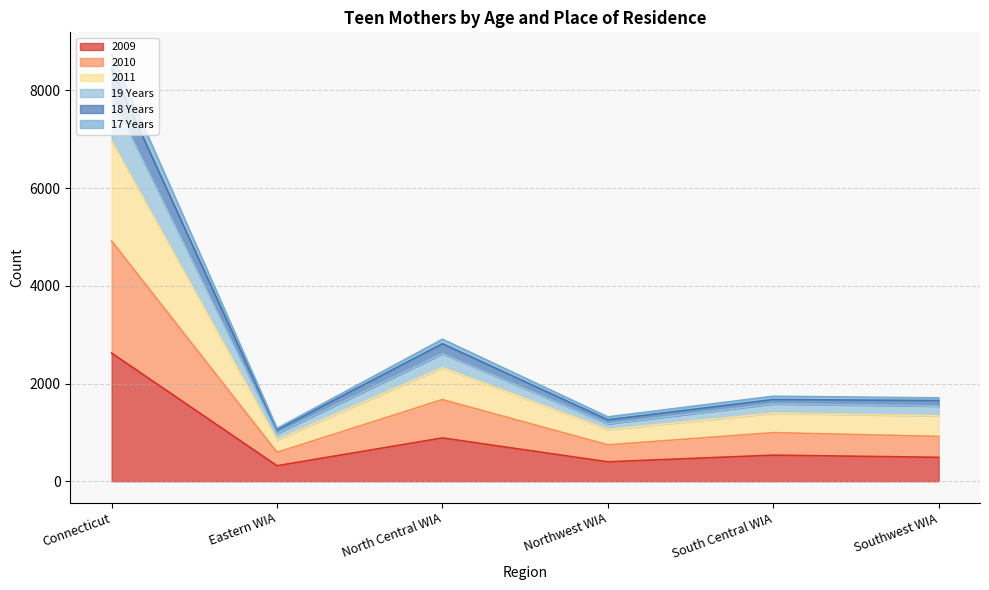

How many lines are shown in the chart?

6